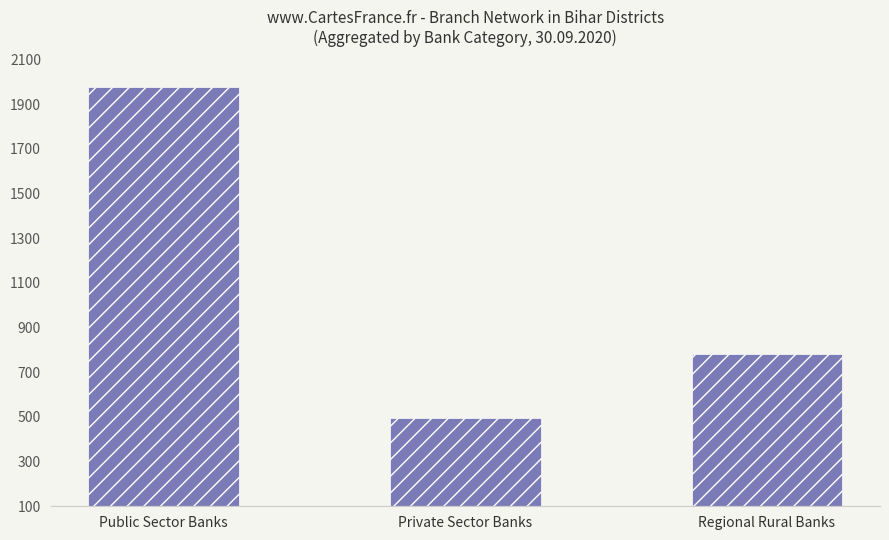

Which label corresponds to the largest value in the chart?

Public Sector Banks